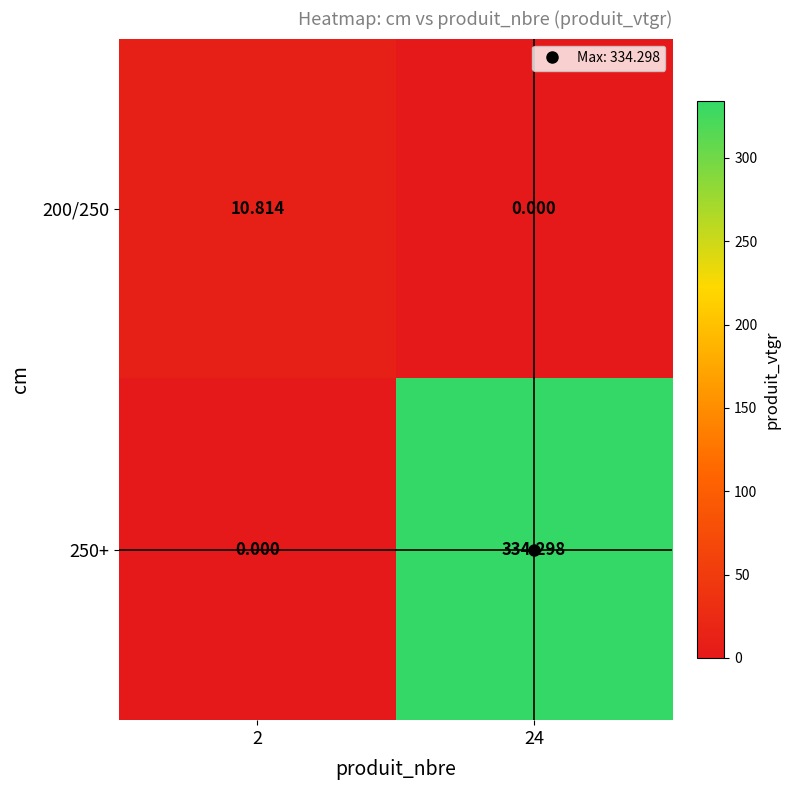

What is the total value across all series at 24?

334.3